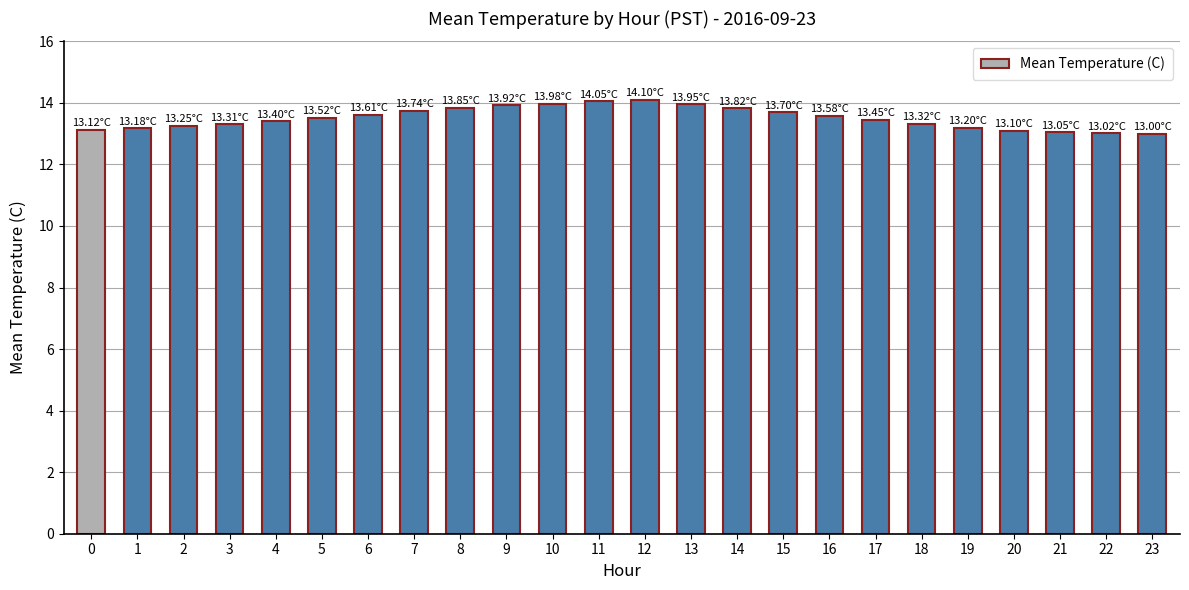

Rank the categories by value from lowest to highest.

23, 22, 21, 20, 0, 1, 19, 2, 3, 18, 4, 17, 5, 16, 6, 15, 7, 14, 8, 9, 13, 10, 11, 12